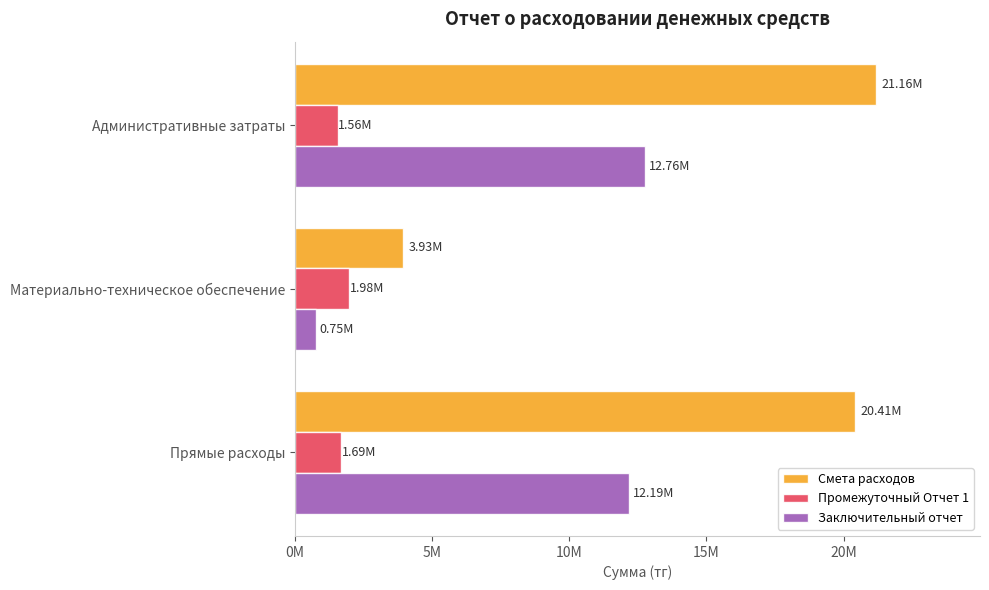

What are all the series names shown in the legend?

Смета расходов, Промежуточный Отчет 1, Заключительный отчет